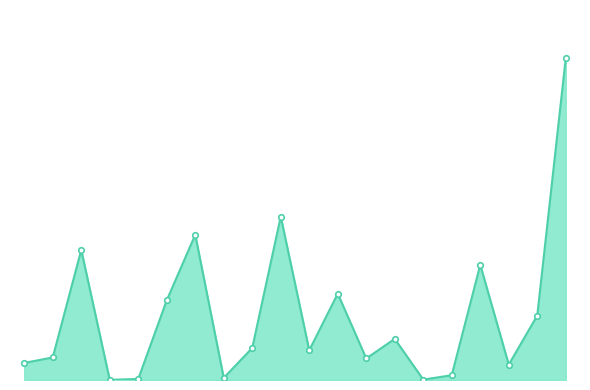

What is the difference between the second highest and second lowest values?

5398